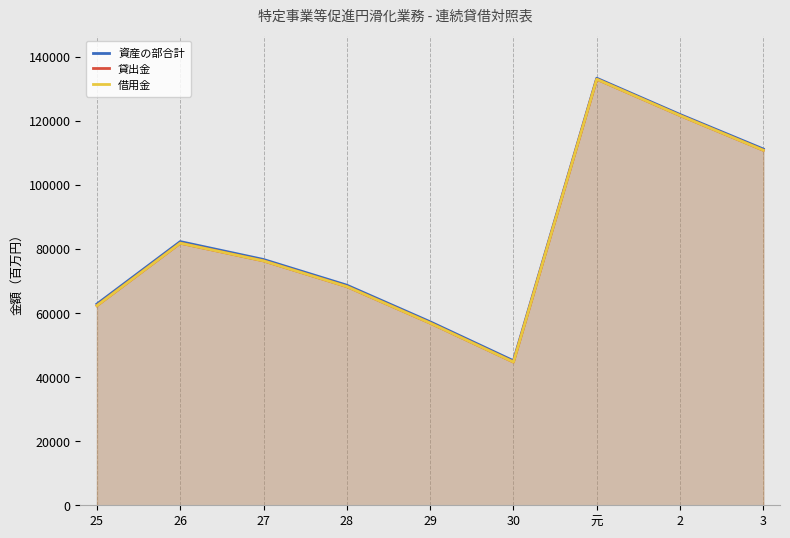

True or false: 貸出金 and 資産の部合計 intersect in this chart.

False